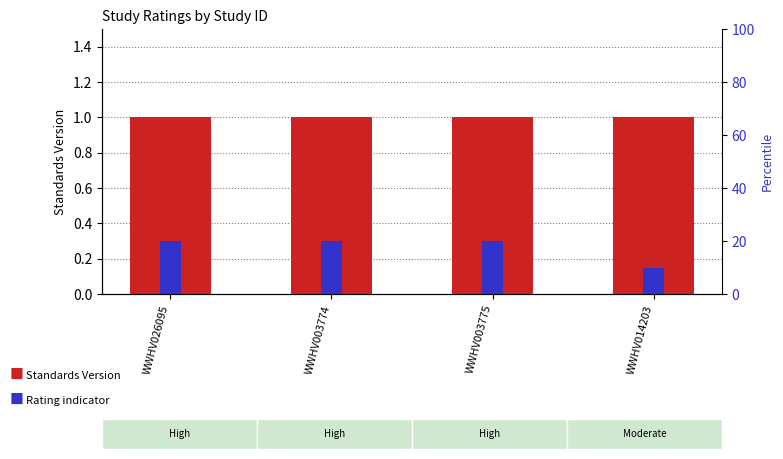

What are all the series names shown in the legend?

Standards Version, Rating indicator